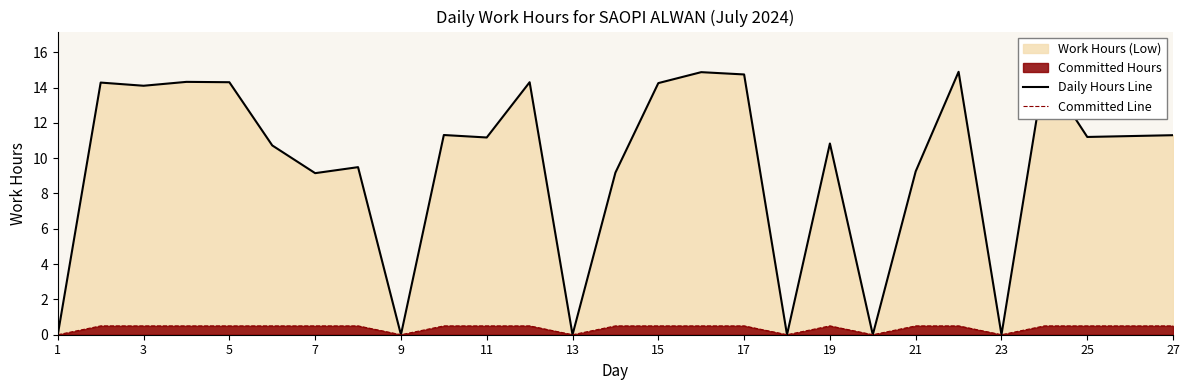

Is the value of Committed Line at 16 greater than the value of Daily Hours Line at 19?

No